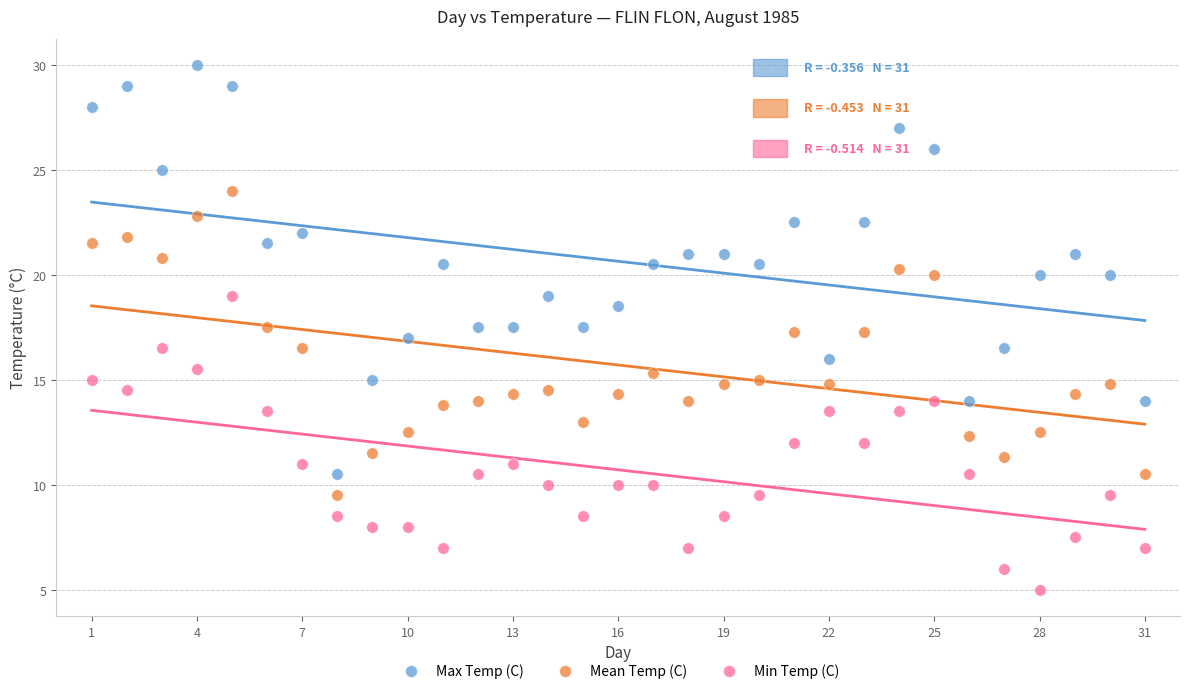

What are all the series names shown in the legend?

Max Temp (C), Mean Temp (C), Min Temp (C)